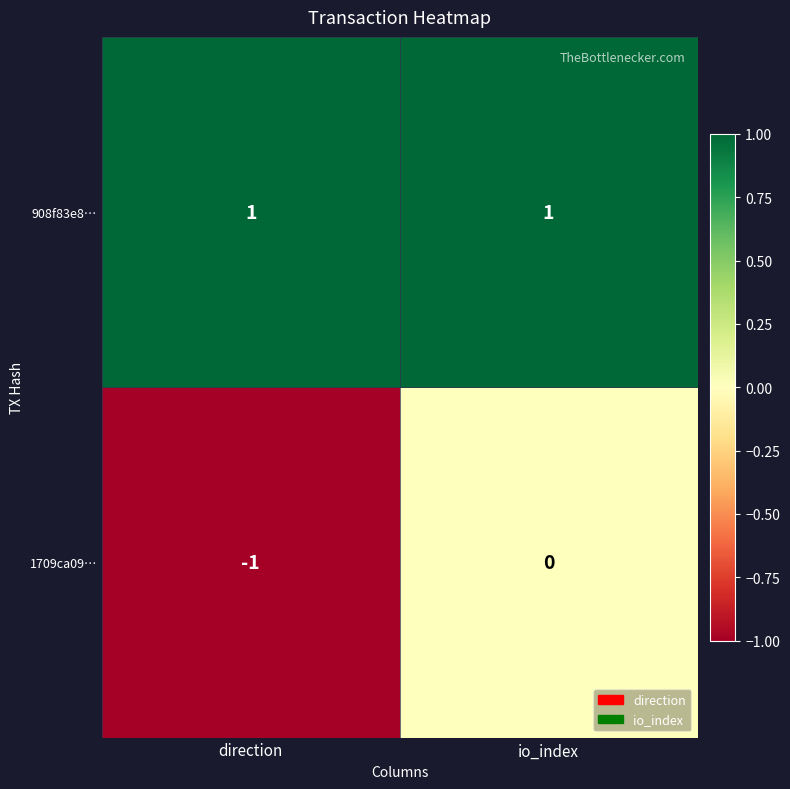

Reading left to right, what are all the values shown in this chart?

908f83e8…: 1	1
1709ca09…: -1	0